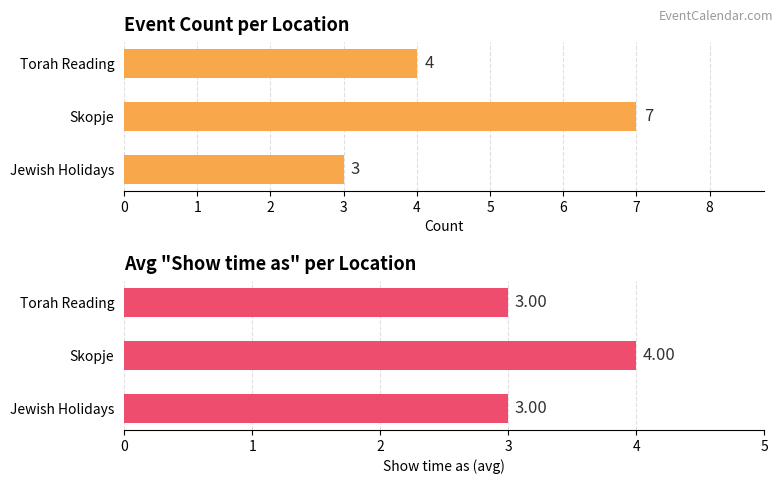

What is the difference between the maximum and minimum values in the Event Count series?

4